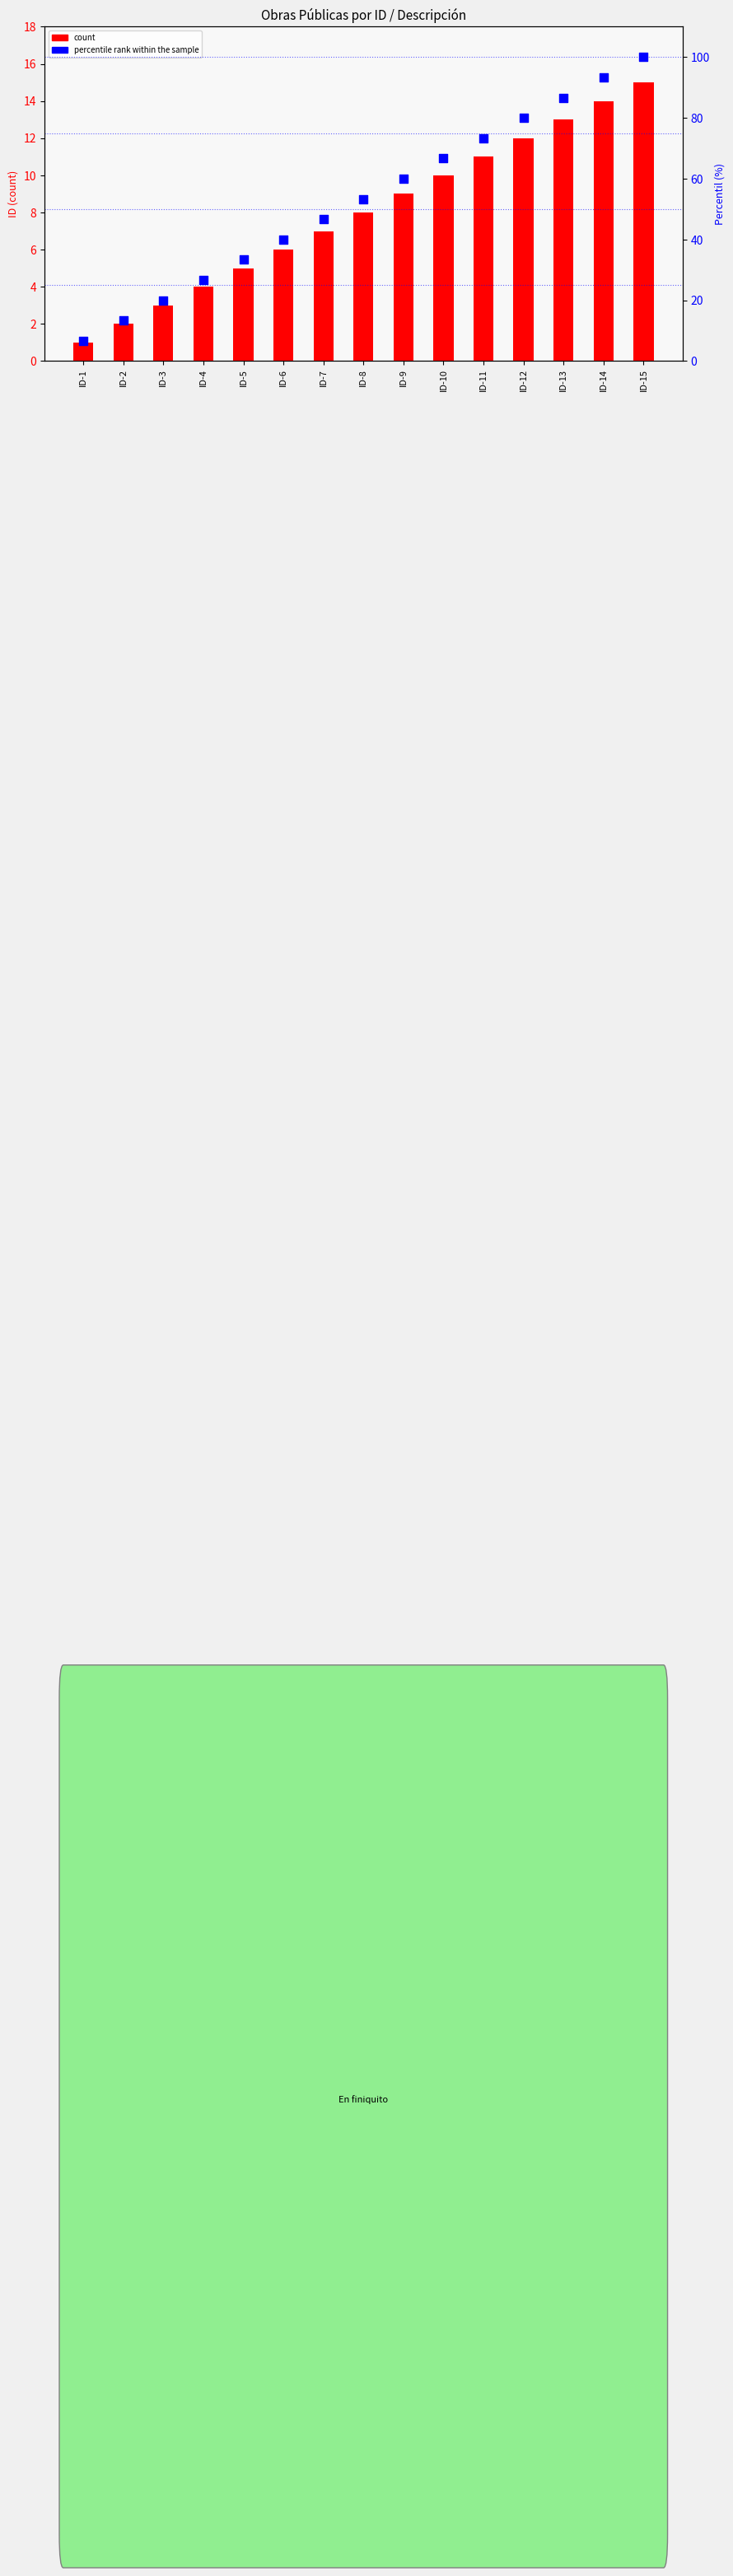

Is the value of percentile rank within the sample at ID-2 greater than the value of count at ID-3?

Yes